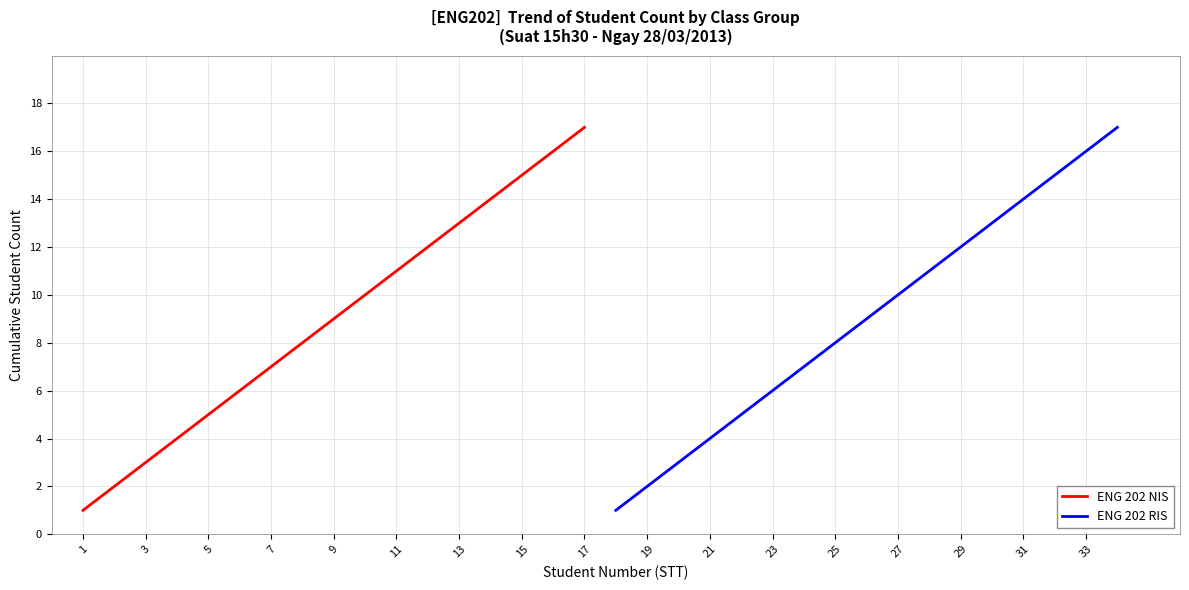

What is the average value of the ENG 202 NIS series?

9